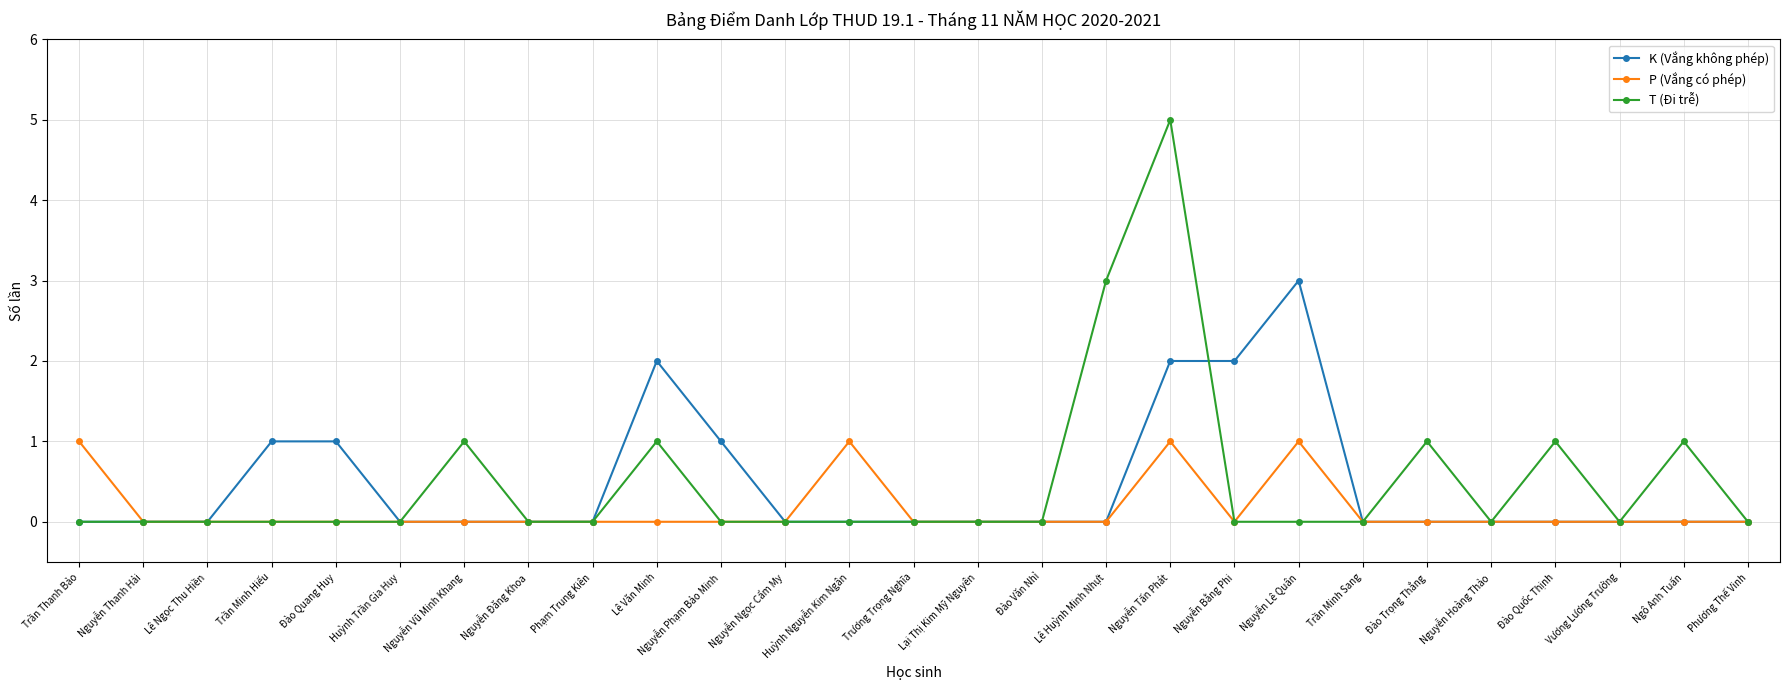

Count the P (Vắng có phép) values in the range 0 to 1.

27